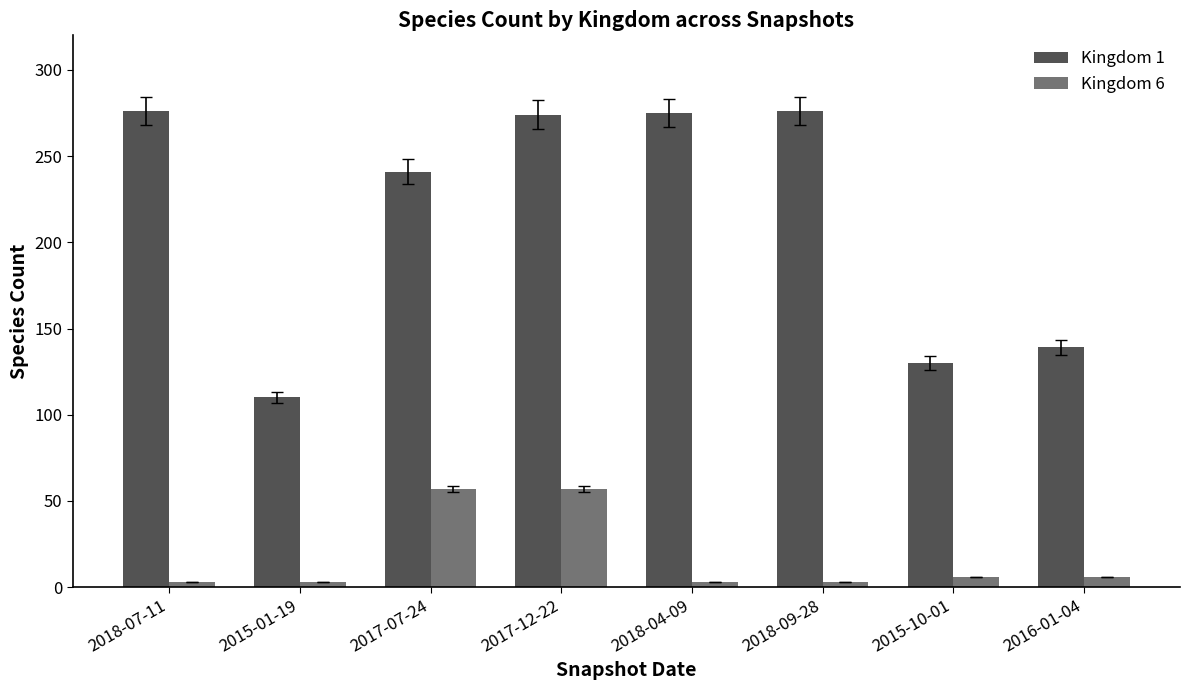

How many bars are there in total?

16